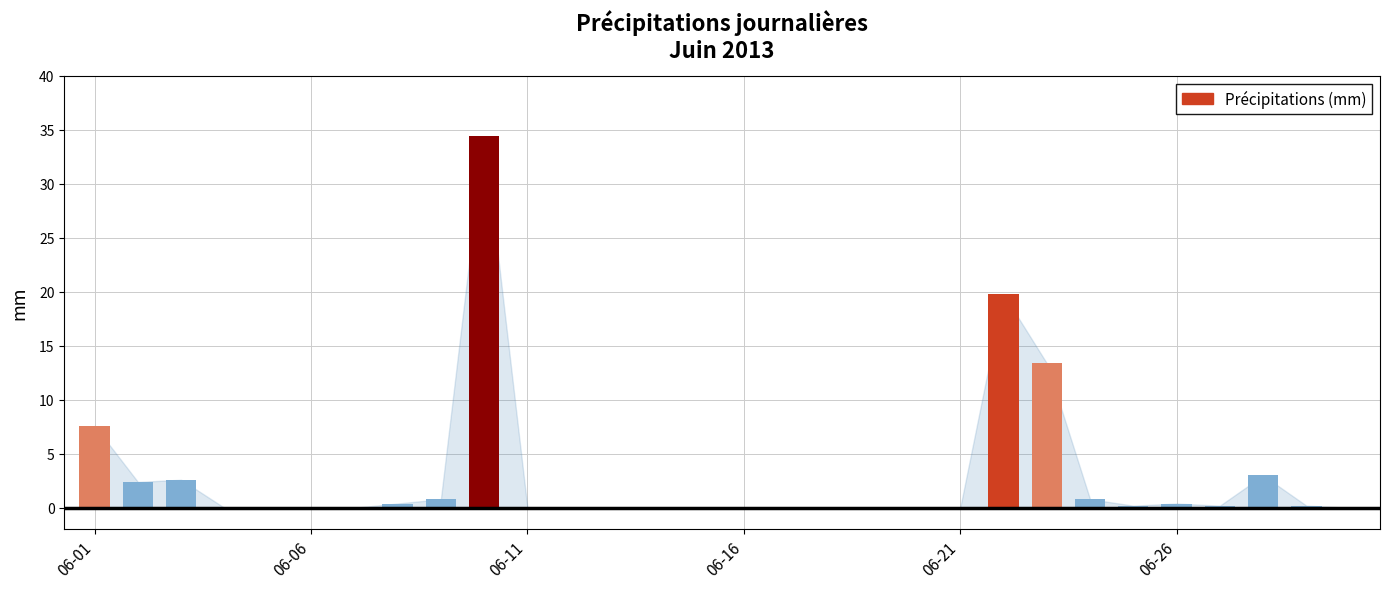

What is the maximum value shown in the chart?

34.4